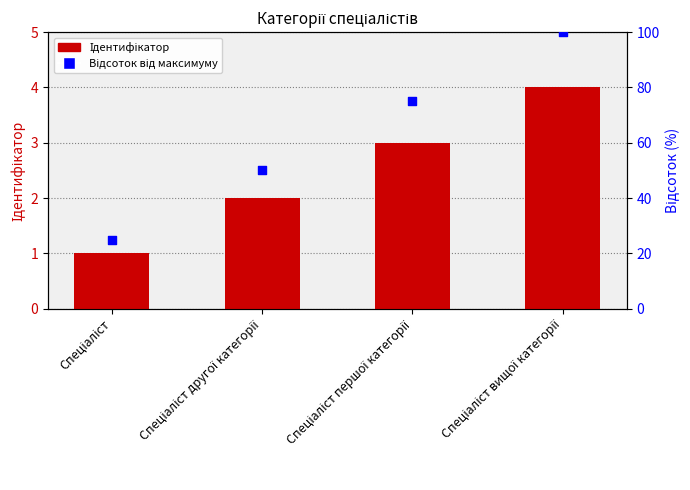

Which series reaches the minimum Y coordinate?

Ідентифікатор